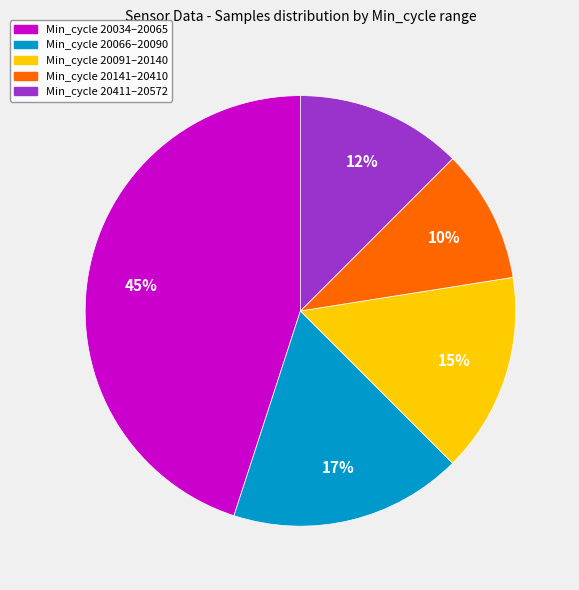

How many segments does this pie chart have?

5